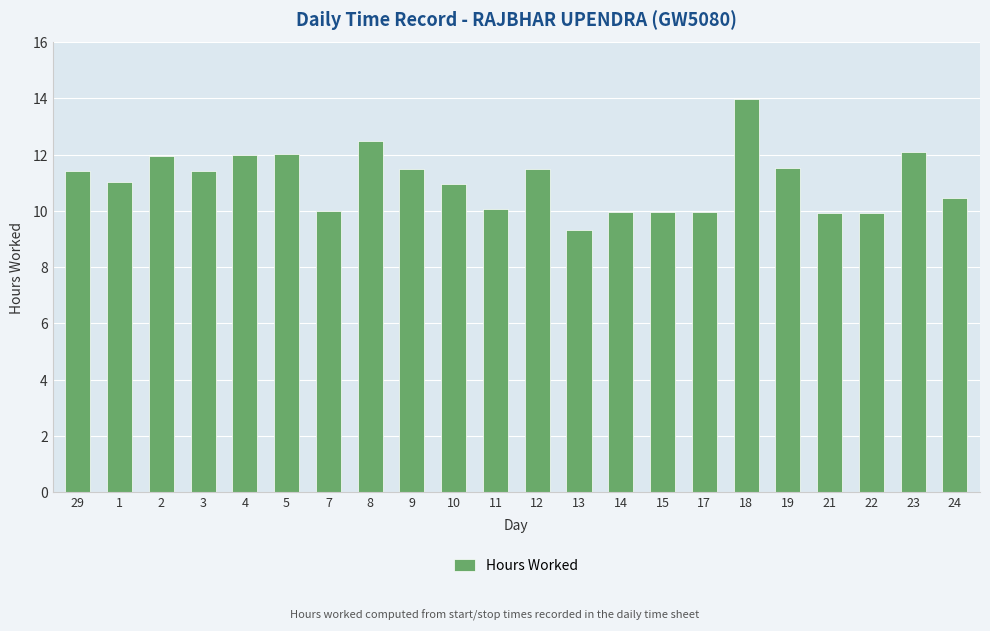

True or false: the data shows 12.0 at 4.

True